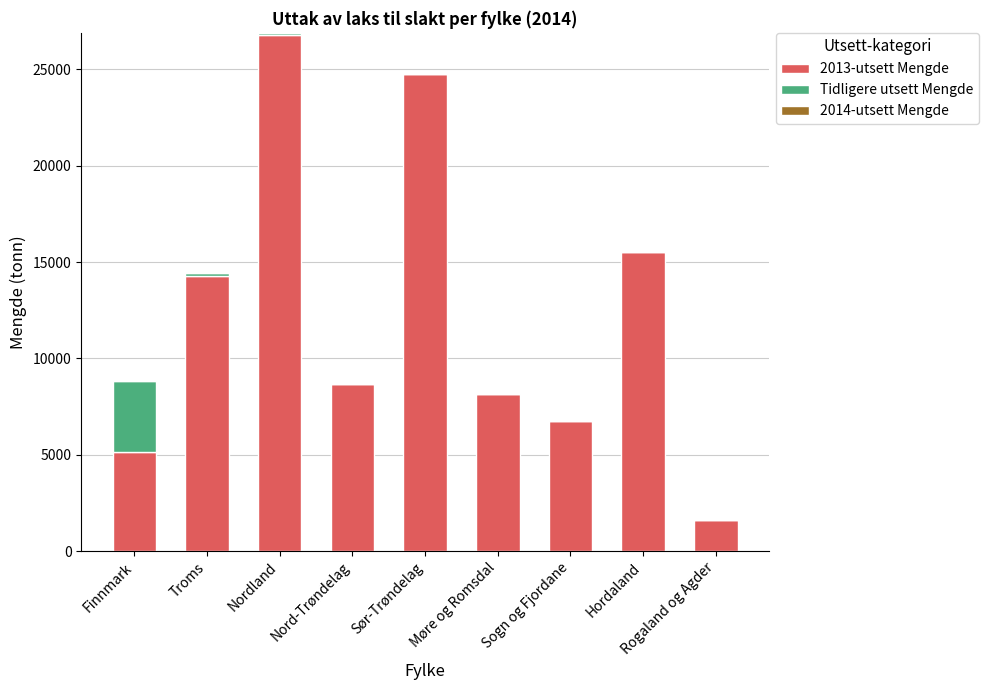

Is it true that 2013-utsett Mengde equals 15524.4 at Hordaland?

True